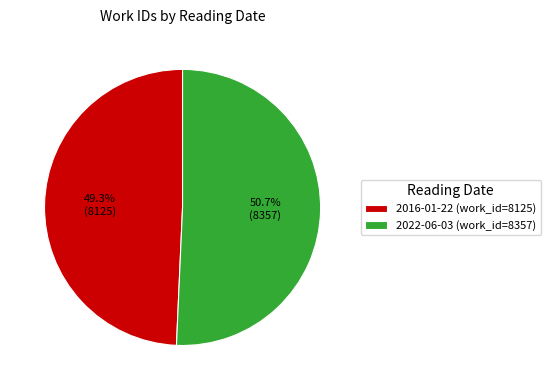

Rank the categories by value from highest to lowest.

2022-06-03, 2016-01-22